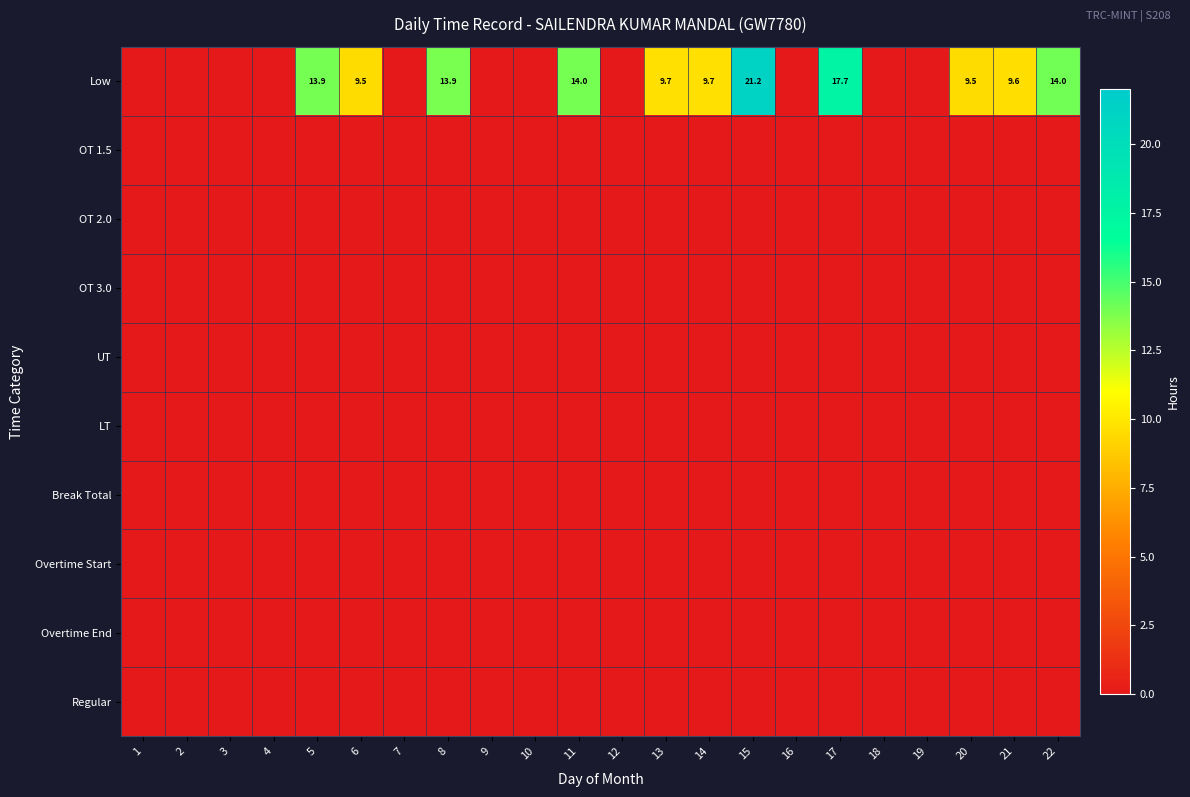

At 18, list the series in order from largest to smallest.

Low, OT 1.5, OT 2.0, OT 3.0, UT, LT, Break Total, Overtime Start, Overtime End, Regular